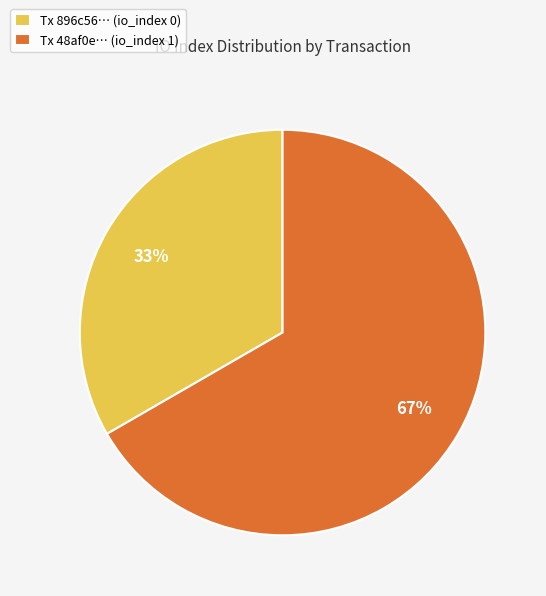

How many segments does this pie chart have?

2